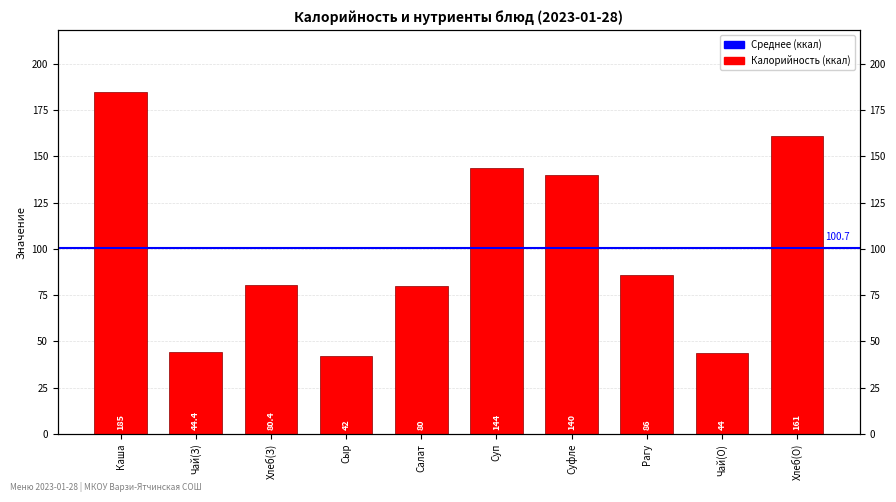

What is the change in value from Чай(З) to Рагу?

+41.6